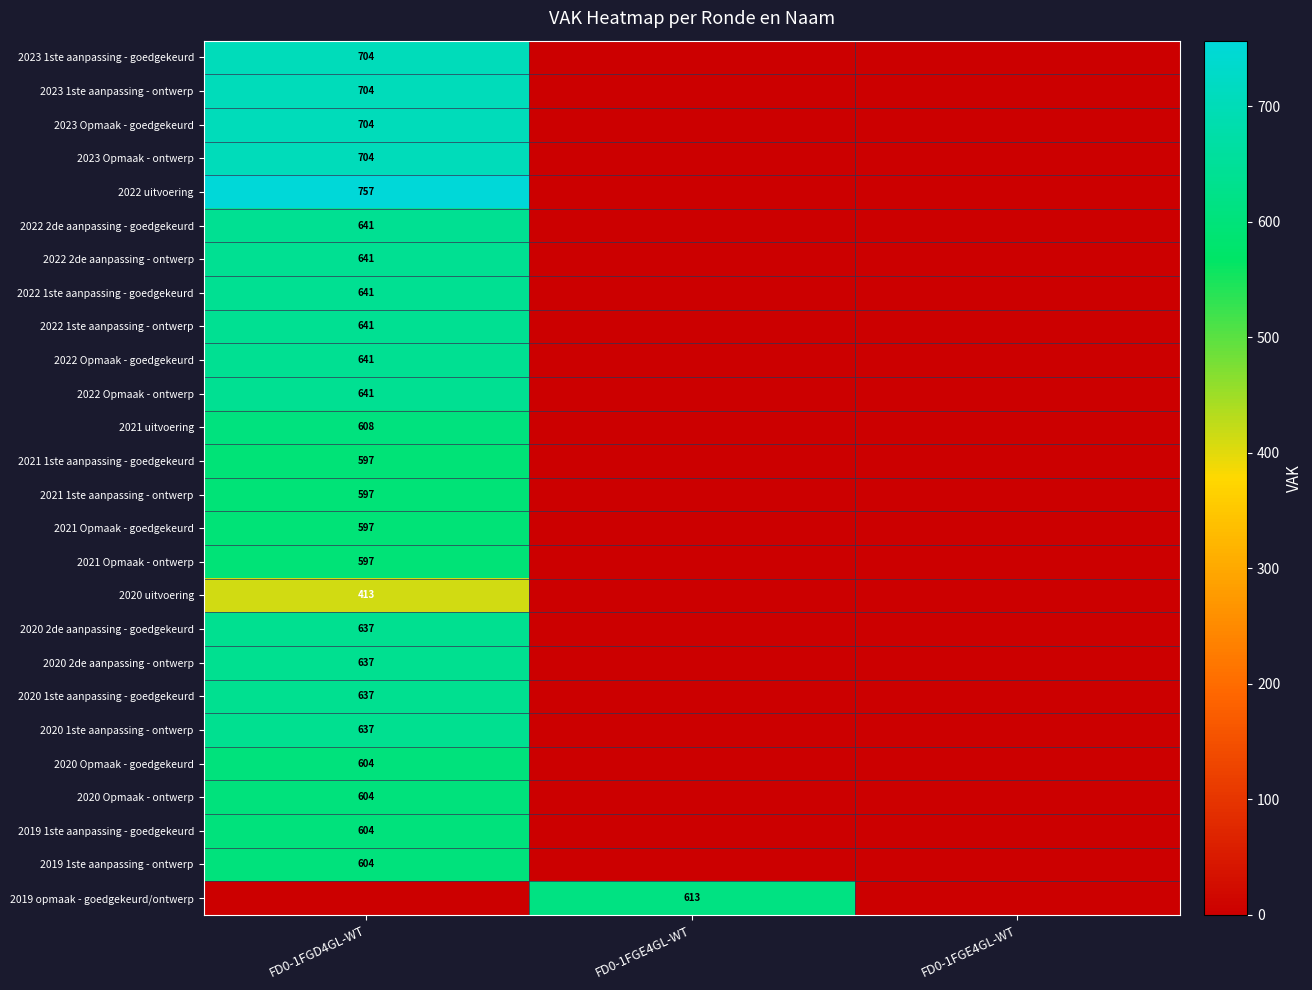

Rank the series at FD0-1FGD4GL-WT from highest to lowest value.

2022 uitvoering, 2023 1ste aanpassing - goedgekeurd, 2023 1ste aanpassing - ontwerp, 2023 Opmaak - goedgekeurd, 2023 Opmaak - ontwerp, 2022 2de aanpassing - goedgekeurd, 2022 2de aanpassing - ontwerp, 2022 1ste aanpassing - goedgekeurd, 2022 1ste aanpassing - ontwerp, 2022 Opmaak - goedgekeurd, 2022 Opmaak - ontwerp, 2020 2de aanpassing - goedgekeurd, 2020 2de aanpassing - ontwerp, 2020 1ste aanpassing - goedgekeurd, 2020 1ste aanpassing - ontwerp, 2021 uitvoering, 2020 Opmaak - goedgekeurd, 2020 Opmaak - ontwerp, 2019 1ste aanpassing - goedgekeurd, 2019 1ste aanpassing - ontwerp, 2021 1ste aanpassing - goedgekeurd, 2021 1ste aanpassing - ontwerp, 2021 Opmaak - goedgekeurd, 2021 Opmaak - ontwerp, 2020 uitvoering, 2019 opmaak - goedgekeurd/ontwerp